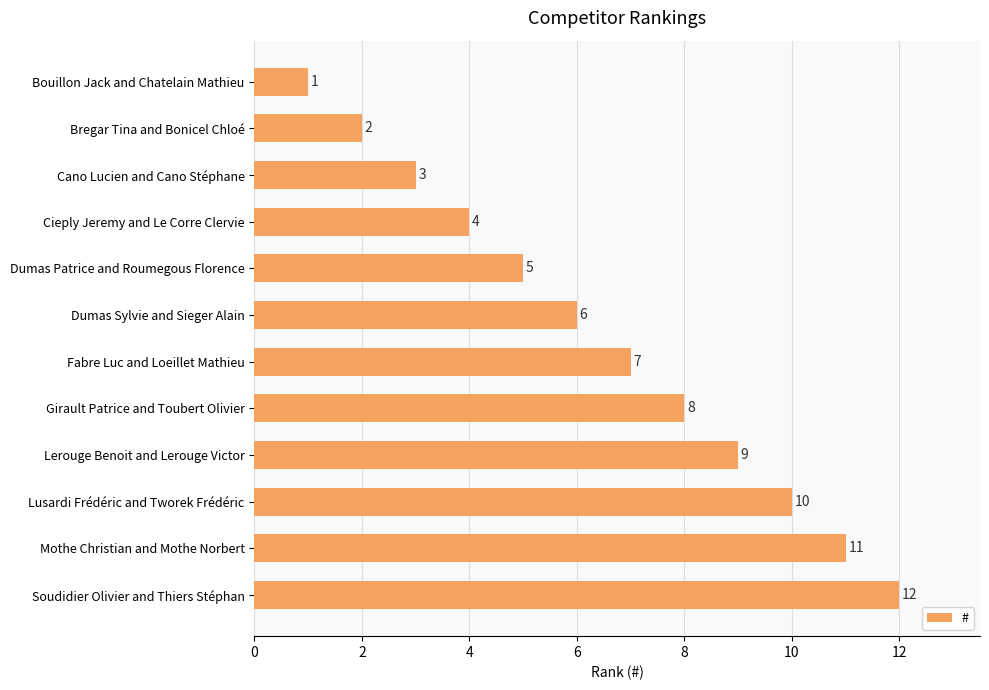

Which category has the highest value across all series?

Soudidier Olivier and Thiers Stéphan